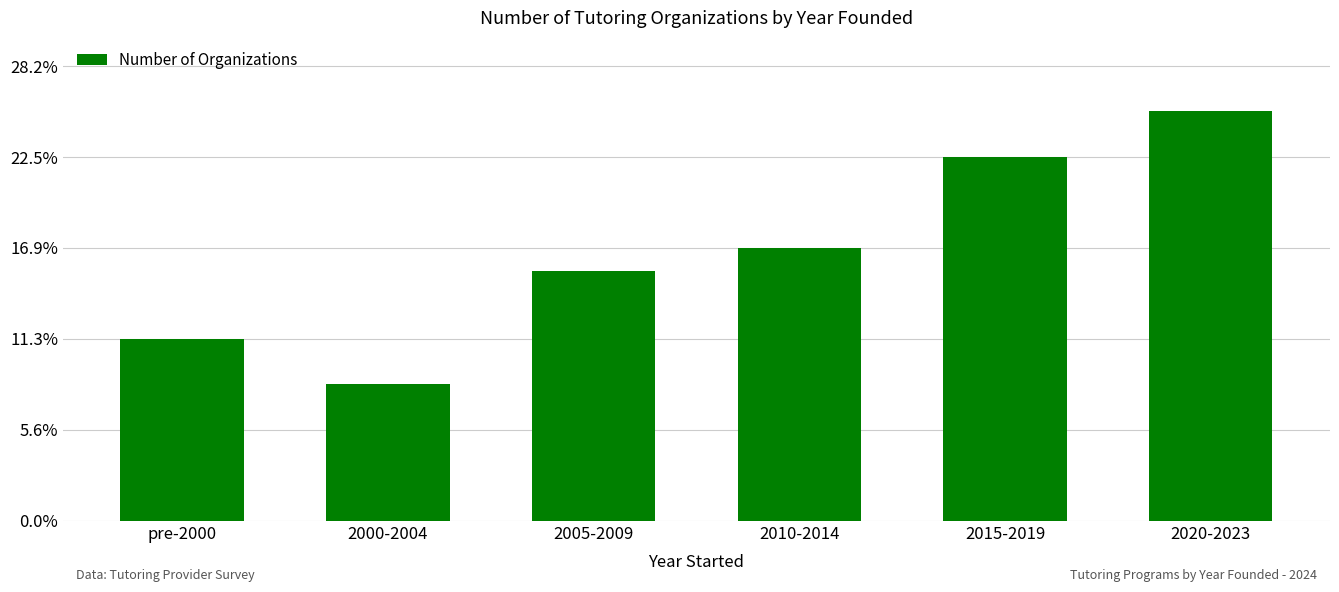

Which has a higher value, 2010-2014 or 2015-2019?

2015-2019